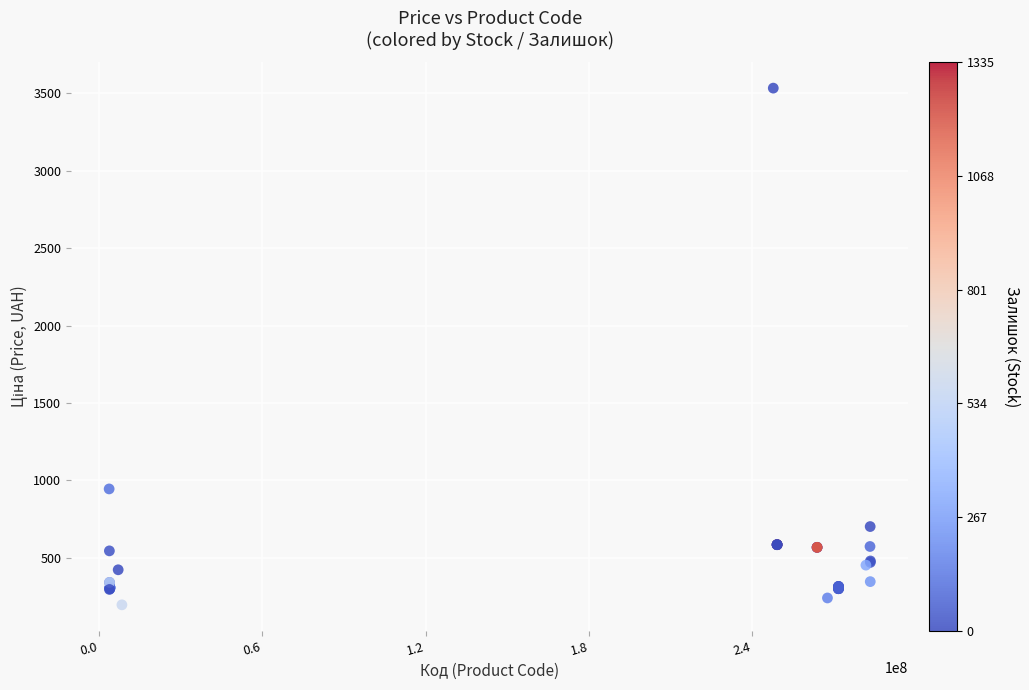

What Y value in the scatter plot is closest to 1864?

944.9